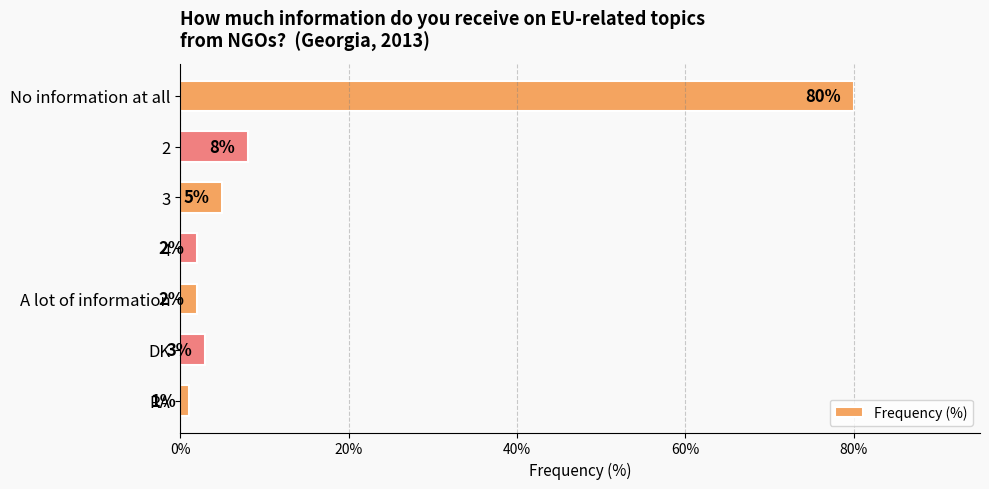

What position from the bottom is DK?

2